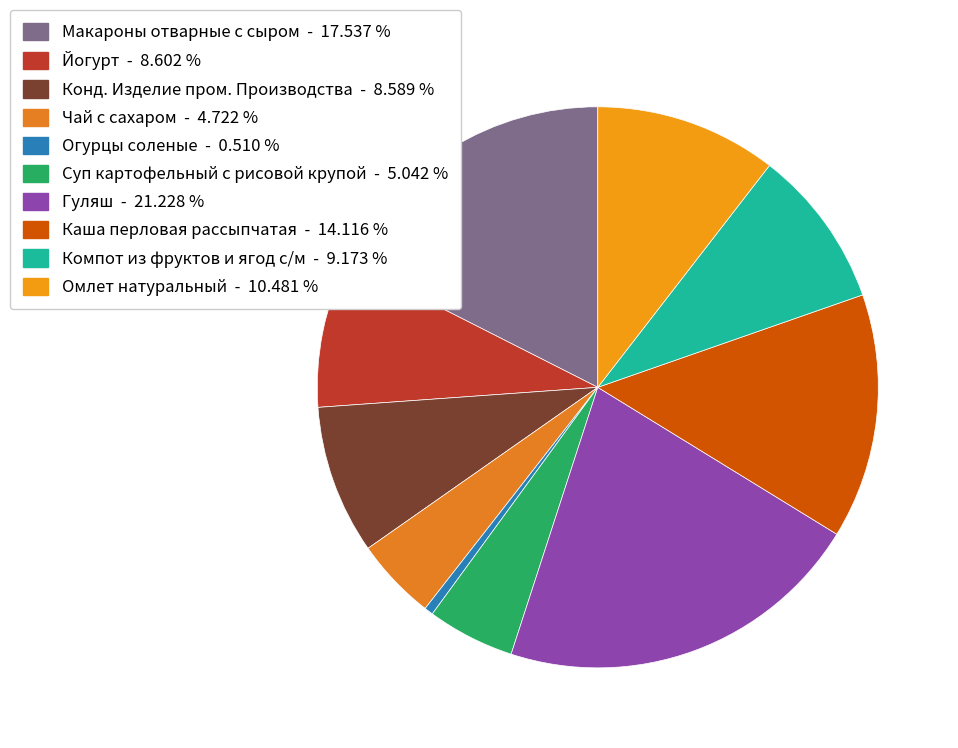

True or false: Компот из фруктов и ягод с/м accounts for 9% of the total.

True